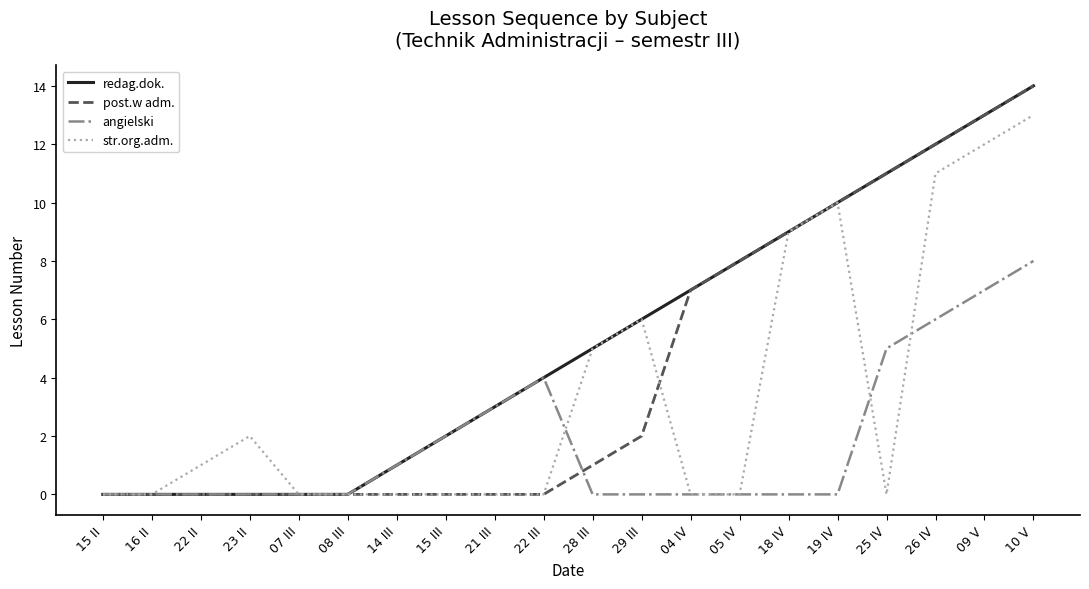

What is the sum of all str.org.adm. values?

69